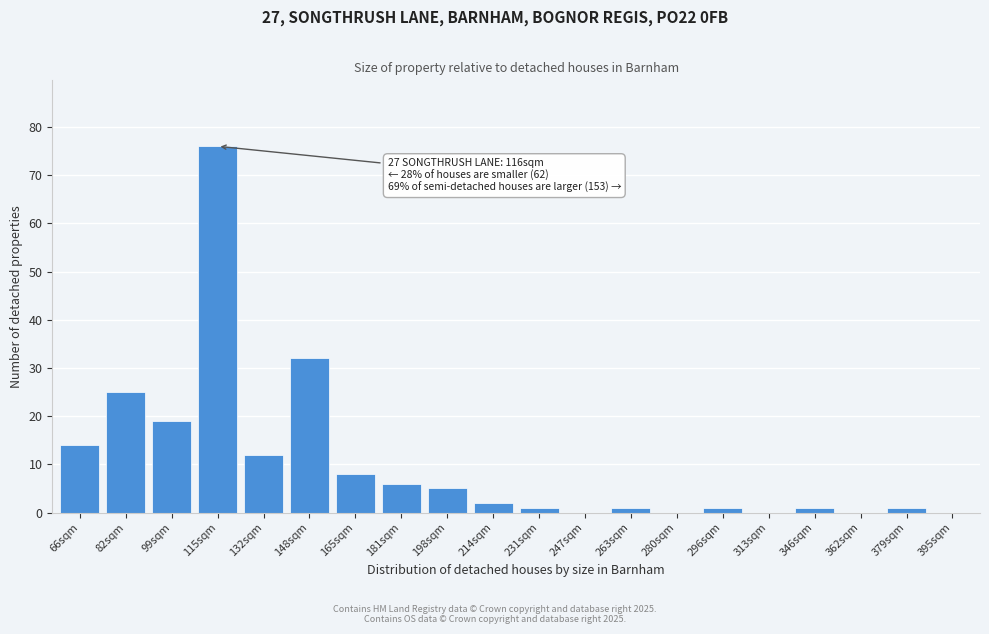

Reading left to right, what are all the values shown in this chart?

66sqm=14	82sqm=25	99sqm=19	115sqm=76	132sqm=12	148sqm=32	165sqm=8	181sqm=6	198sqm=5	214sqm=2	231sqm=1	247sqm=0	263sqm=1	280sqm=0	296sqm=1	313sqm=0	346sqm=1	362sqm=0	379sqm=1	395sqm=0